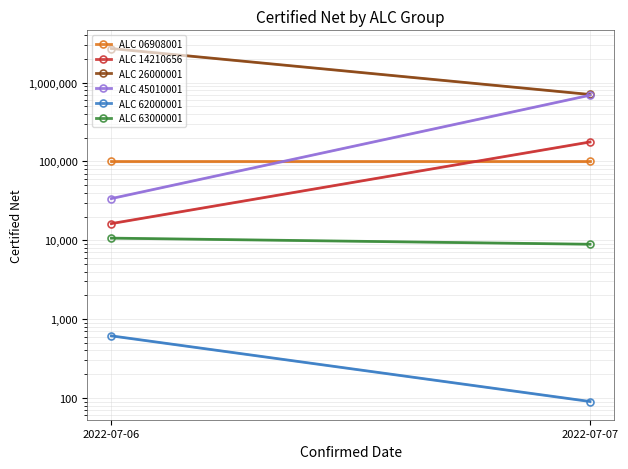

What is the difference between the highest and lowest values at 2022-07-07?

705670.9